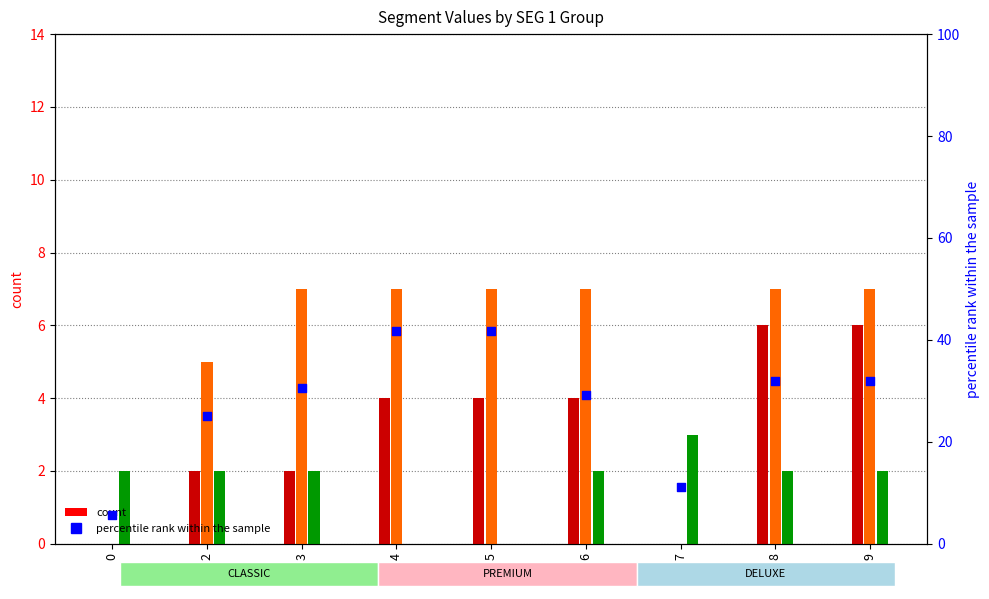

Which series has the largest Y range (max minus min)?

percentile rank within the sample